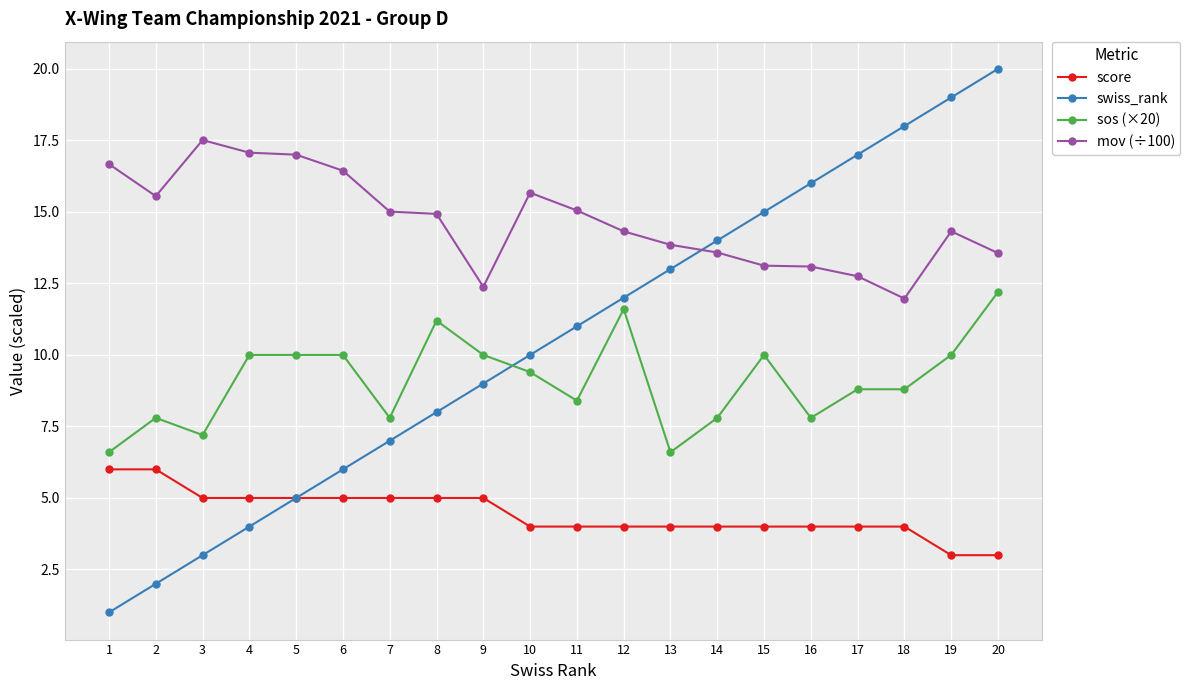

What is the value of the score point at the 9th from the left?

5.0